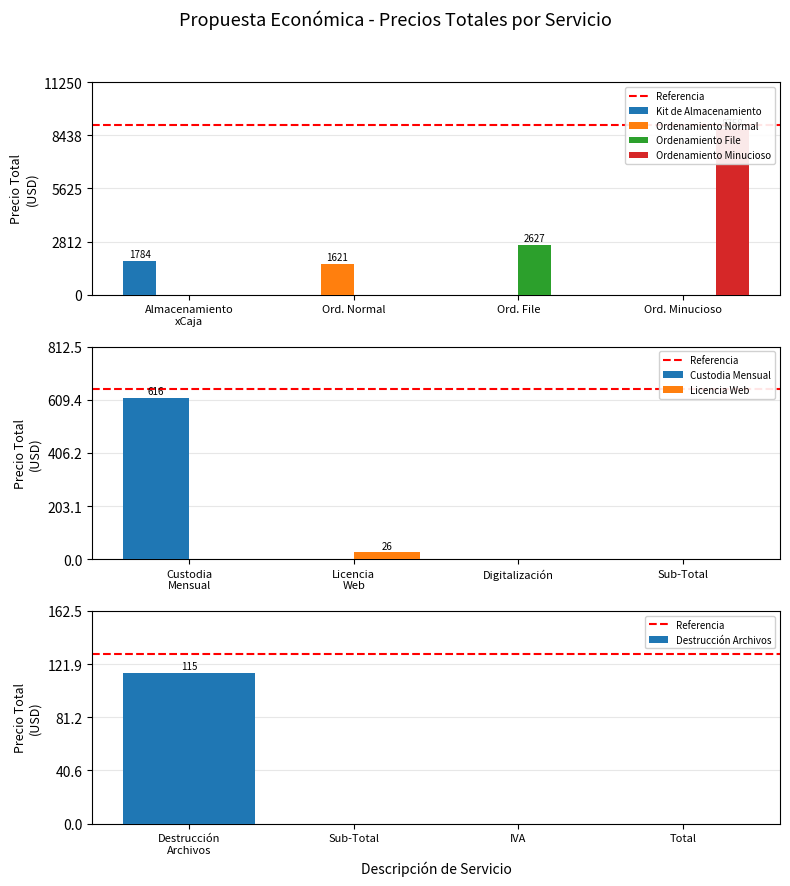

How many values in the Custodia Mensual series exceed 0?

1